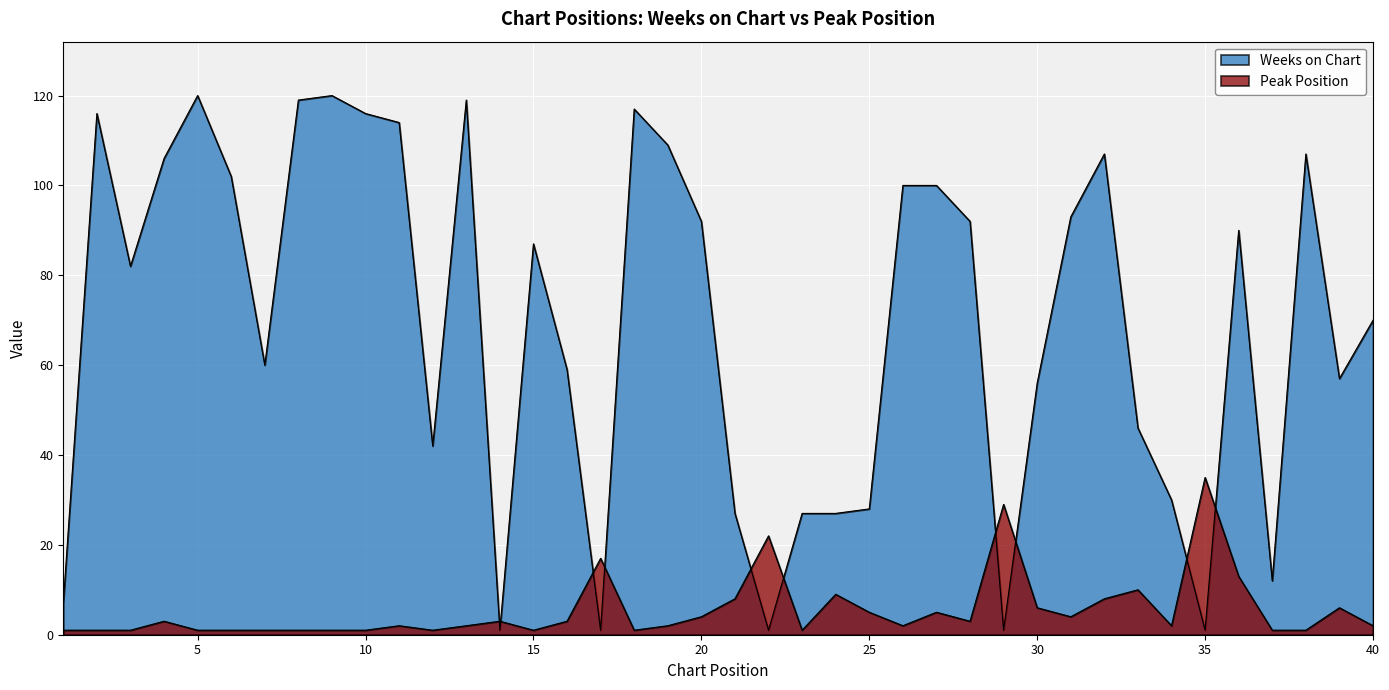

Reading left to right, what are all the values shown in this chart?

Weeks on Chart: 1=7	2=116	3=82	4=106	5=120	6=102	7=60	8=119	9=120	10=116	11=114	12=42	13=119	14=1	15=87	16=59	17=1	18=117	19=109	20=92	21=27	22=1	23=27	24=27	25=28	26=100	27=100	28=92	29=1	30=56	31=93	32=107	33=46	34=30	35=1	36=90	37=12	38=107	39=57	40=70
Peak Position: 1=1	2=1	3=1	4=3	5=1	6=1	7=1	8=1	9=1	10=1	11=2	12=1	13=2	14=3	15=1	16=3	17=17	18=1	19=2	20=4	21=8	22=22	23=1	24=9	25=5	26=2	27=5	28=3	29=29	30=6	31=4	32=8	33=10	34=2	35=35	36=13	37=1	38=1	39=6	40=2